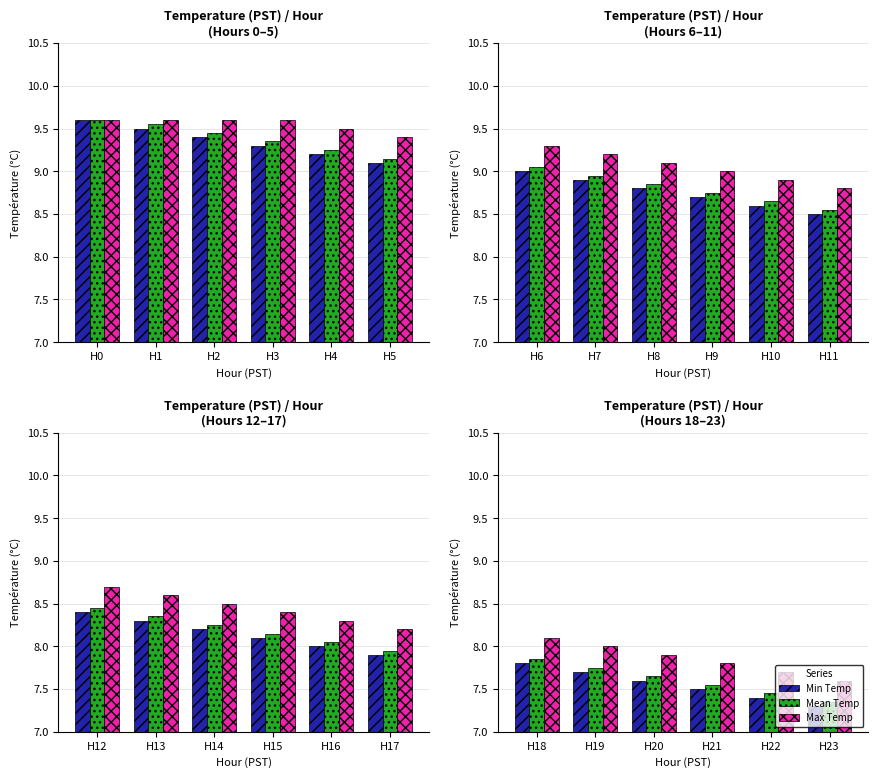

Rank the series by their average value, from lowest to highest.

Min Temp, Mean Temp, Max Temp